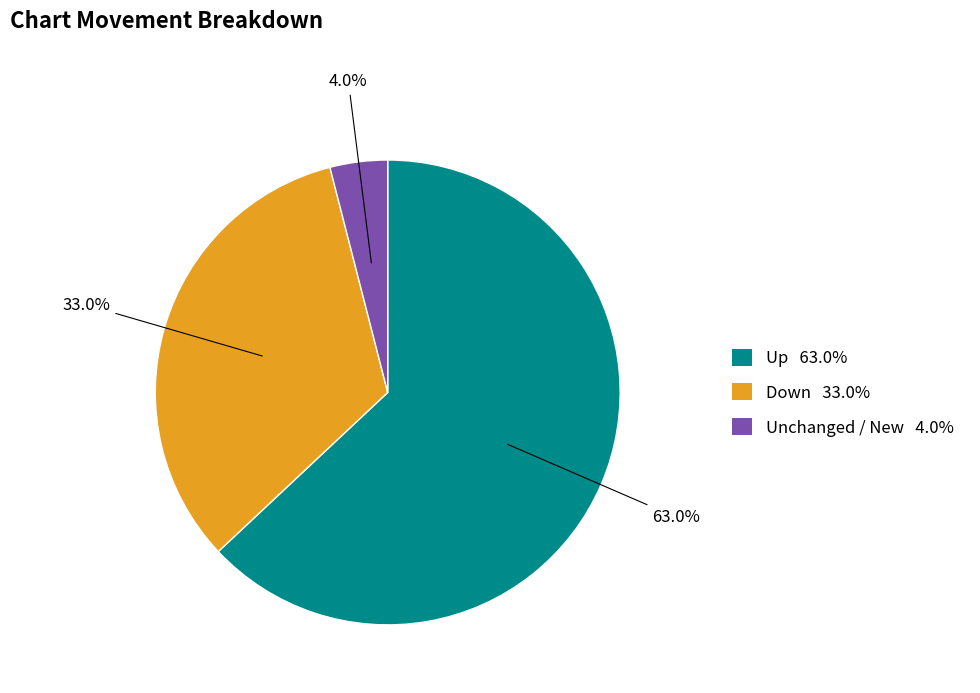

Is there any slice that represents more than half of the pie?

Yes